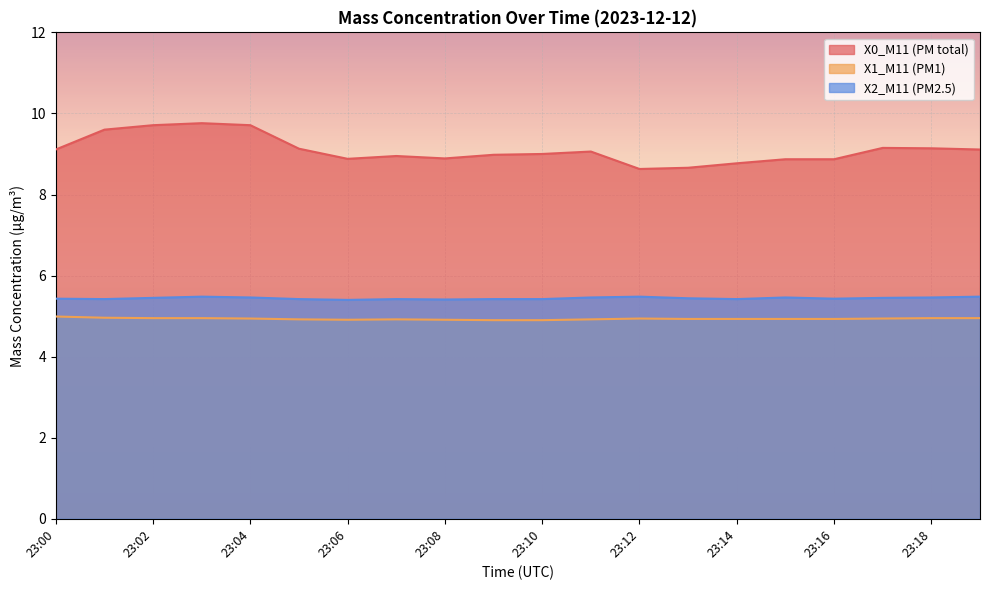

Which category has the lowest value in the X0_M11 (PM total) series?

23:12